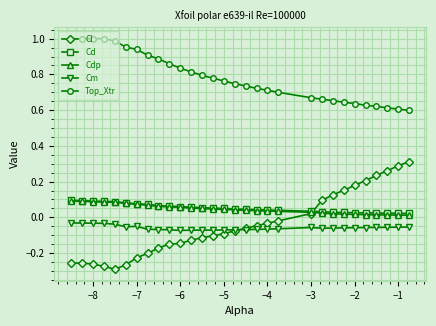

True or false: Cm and Top_Xtr cross at least once.

False